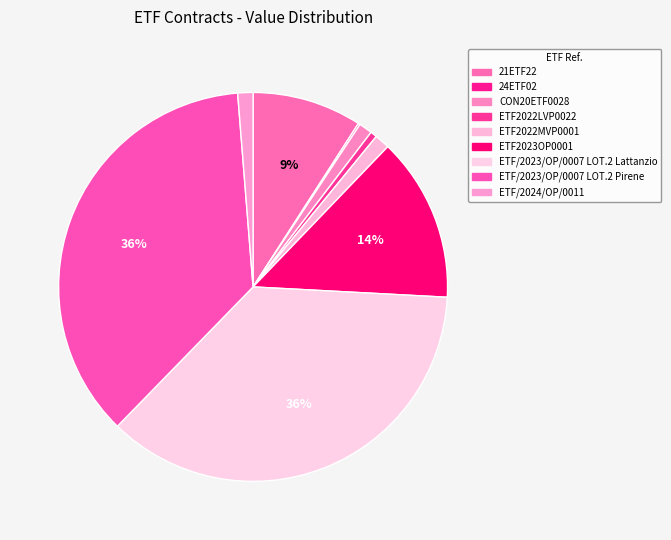

Does CON20ETF0028 account for over 50% of the chart?

No